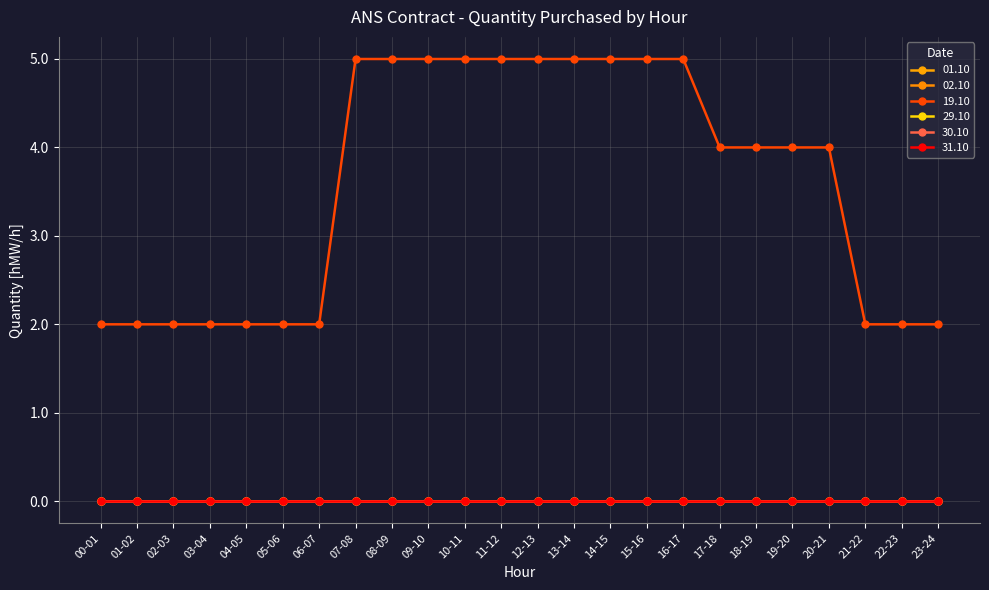

Is this an area chart (filled region under the line)?

No